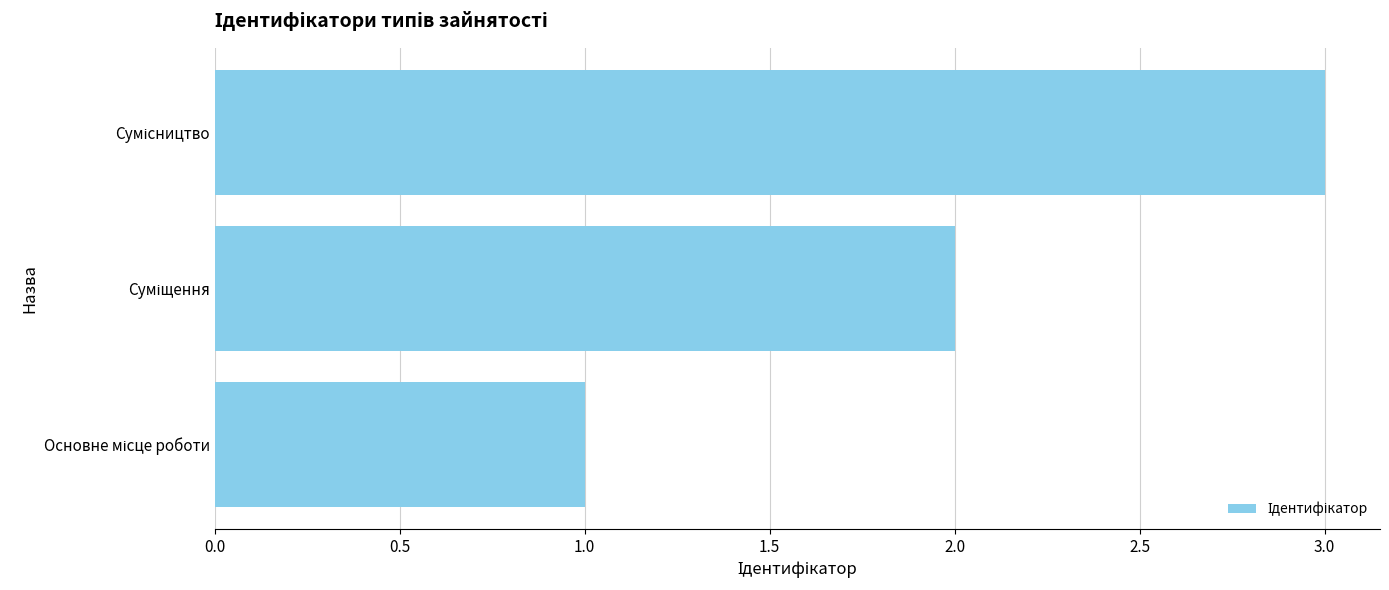

What is the difference between the second highest and minimum values?

1